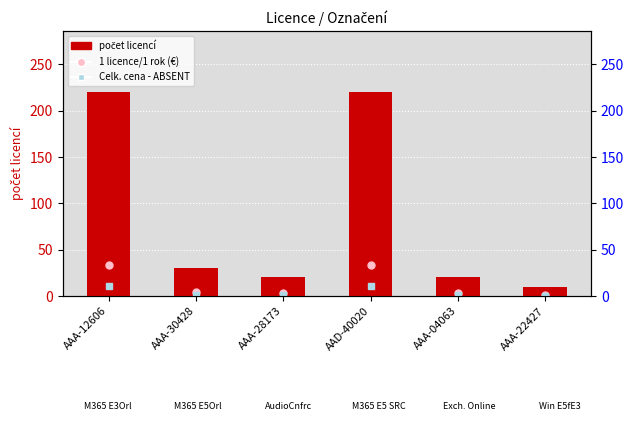

List the labels in order of value, smallest first.

AAA-22427, AAA-28173, AAA-04063, AAA-30428, AAA-12606, AAD-40020